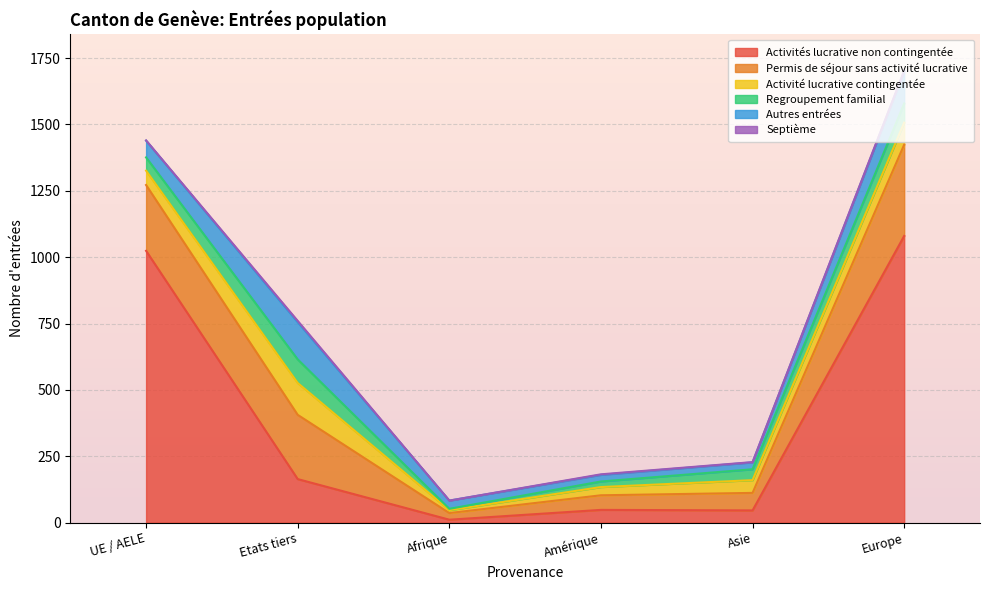

Where is the first local minimum for Autres entrées?

Amérique